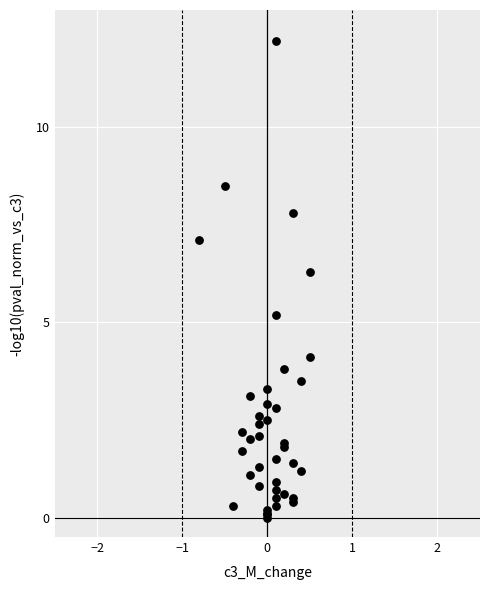

What Y value in the scatter plot is closest to 6?

6.3